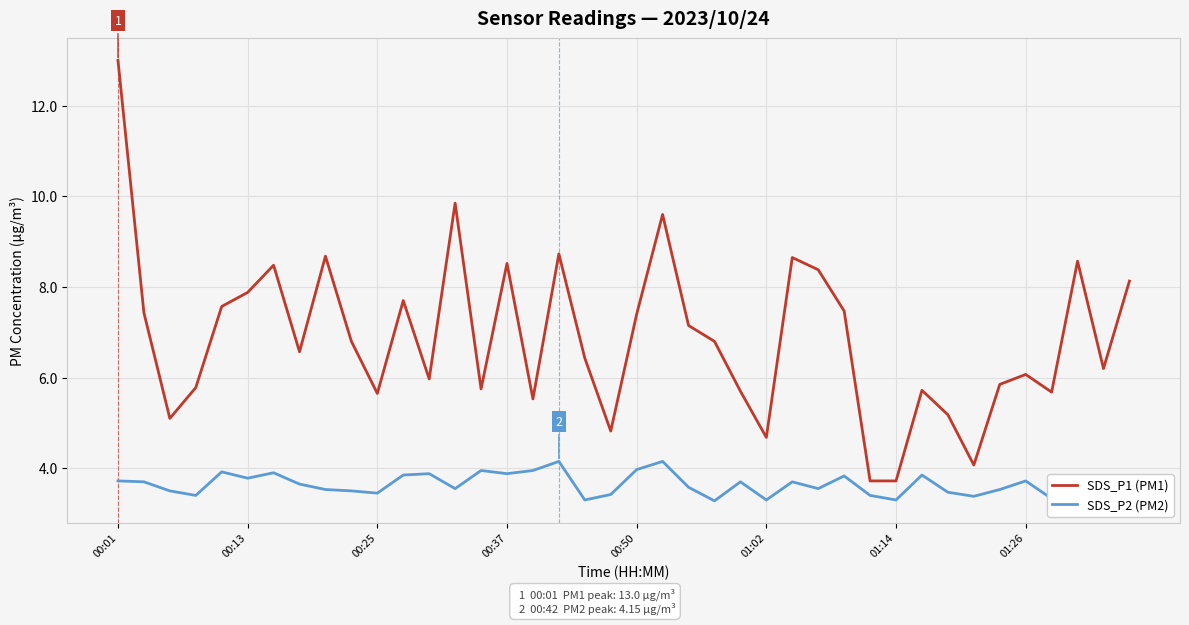

Does the chart have visible grid lines?

Yes